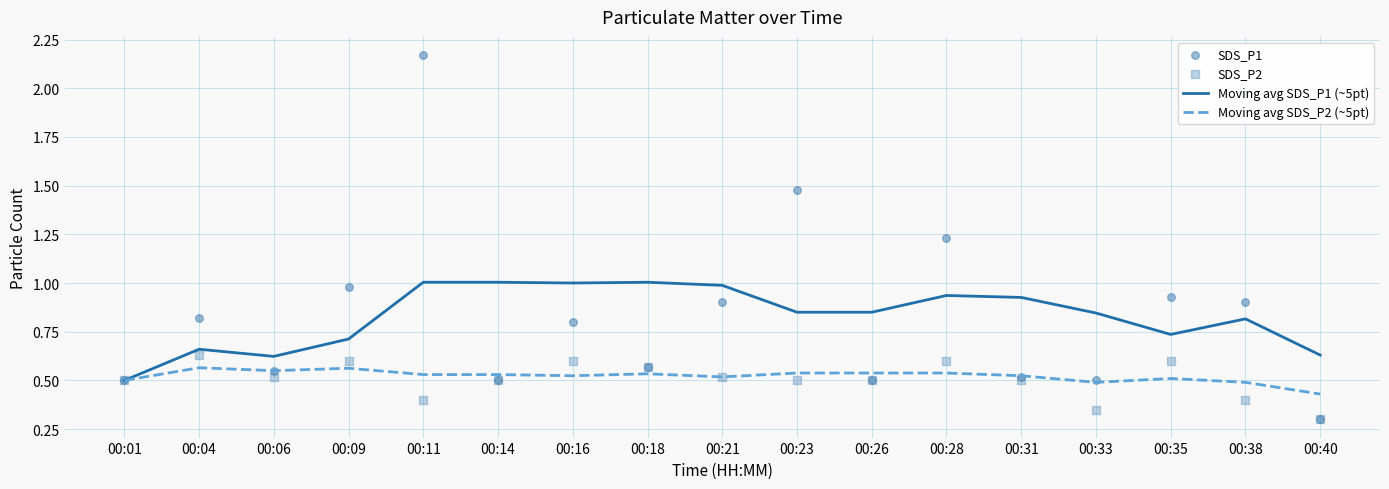

Which series has the largest Y range (max minus min)?

SDS_P1